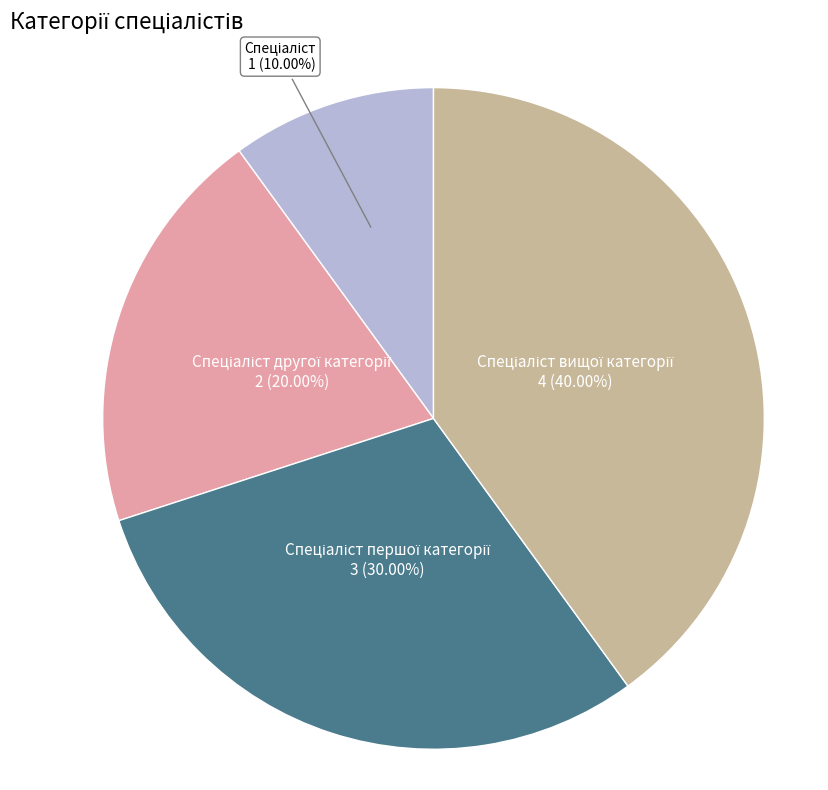

Does any single category account for the majority?

No